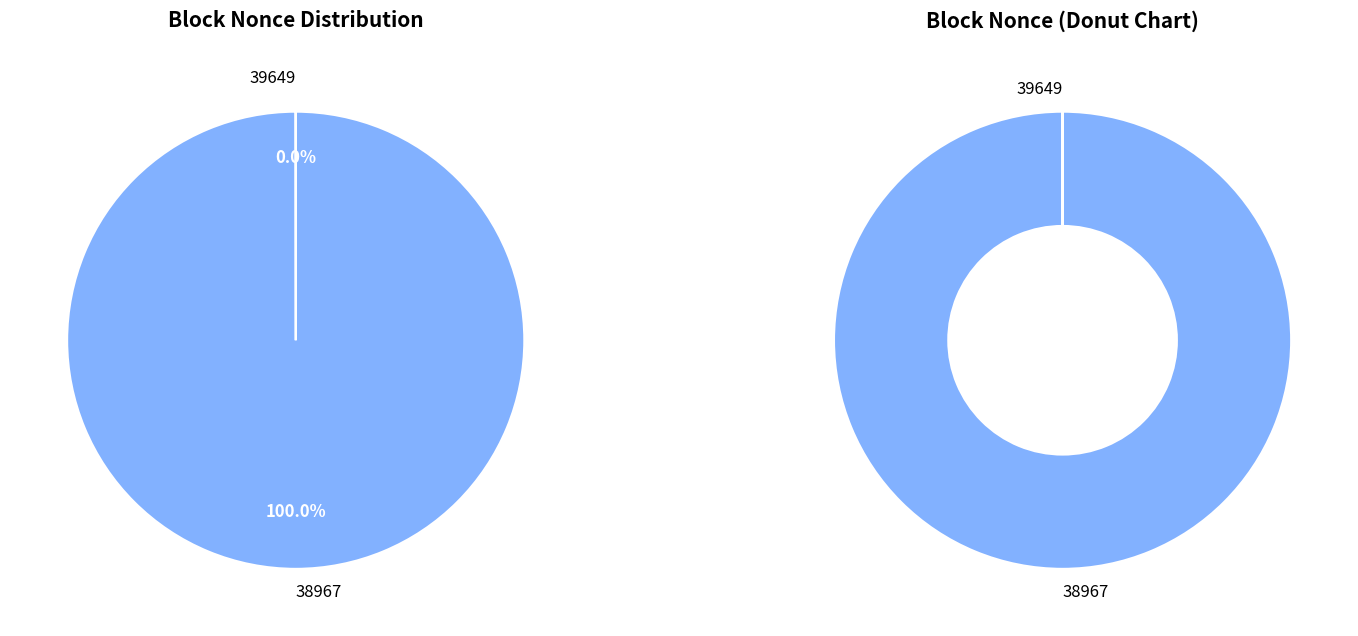

Is there any slice that represents more than half of the pie?

Yes